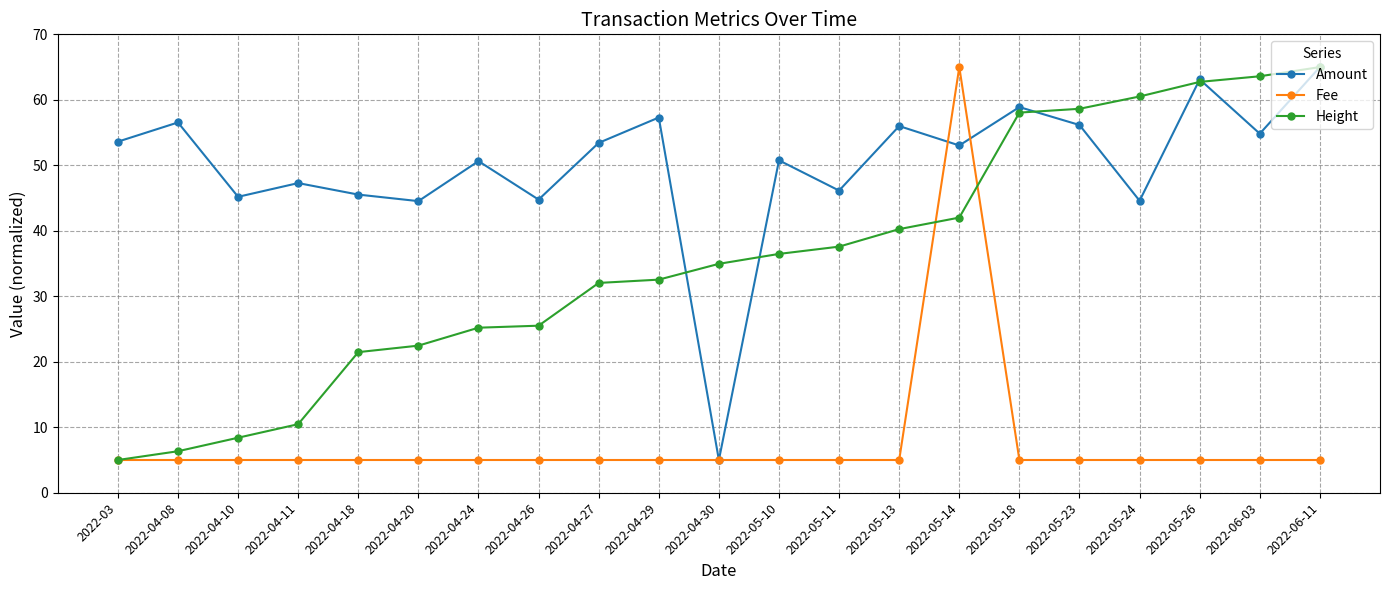

Is the value of Fee at 2022-04-27 greater than the value of Amount at 2022-05-26?

No